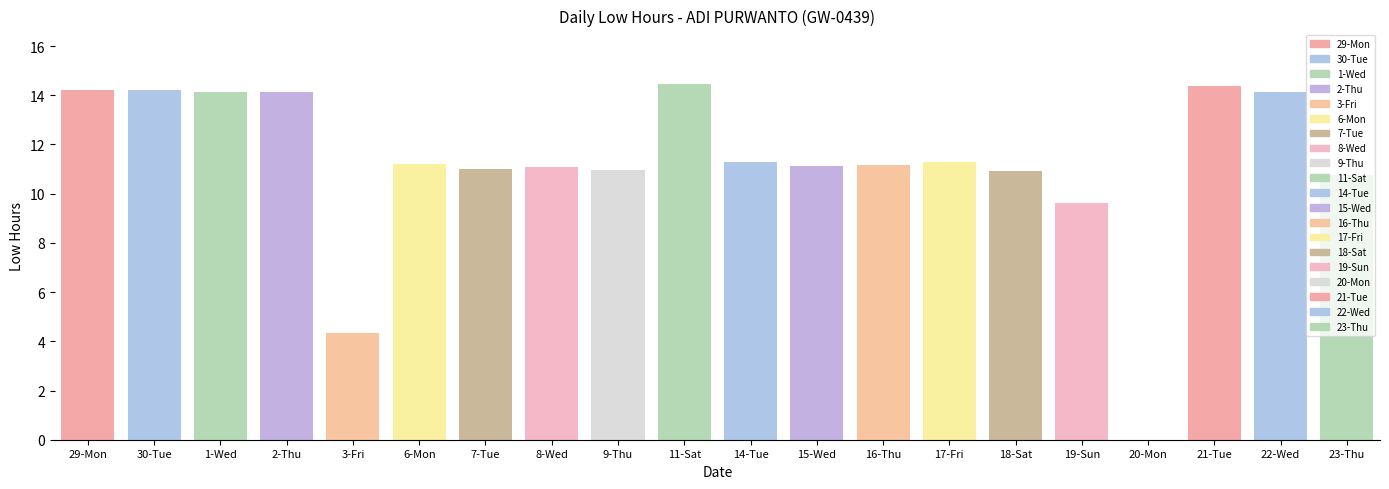

Which label corresponds to the largest value in the chart?

11-Sat